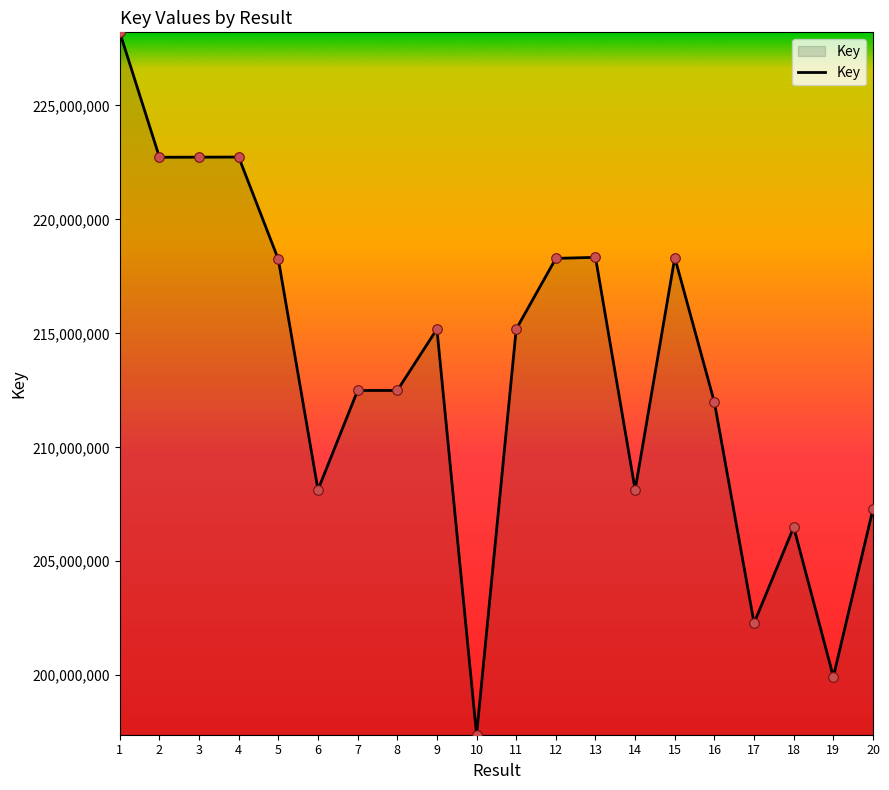

What is the change in value from 14 to 15?

+10192367